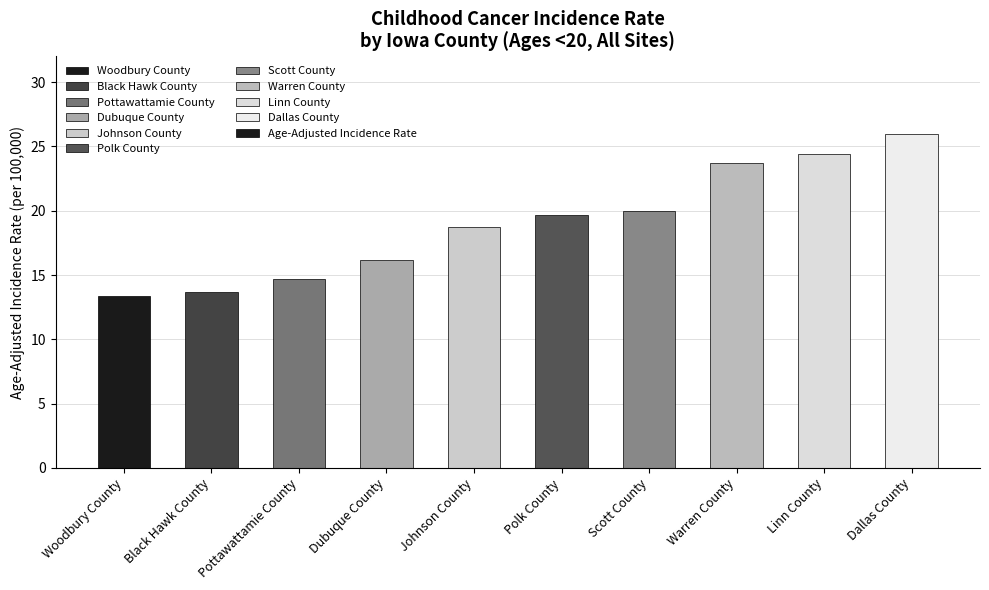

Rank the categories by value from highest to lowest.

Dallas County, Linn County, Warren County, Scott County, Polk County, Johnson County, Dubuque County, Pottawattamie County, Black Hawk County, Woodbury County